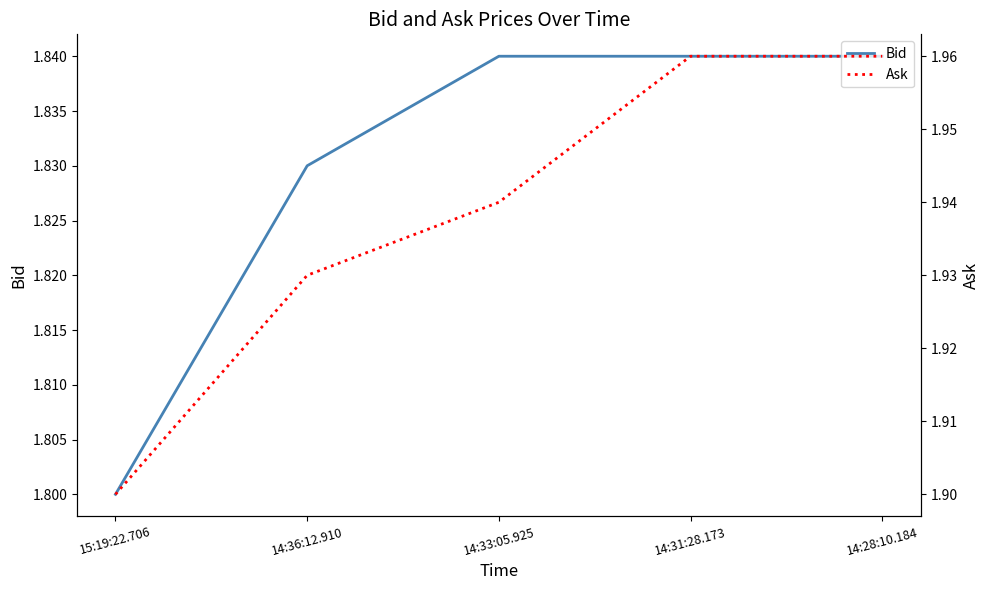

True or false: Ask has a value of 0.6 at 15:19:22.706.

False